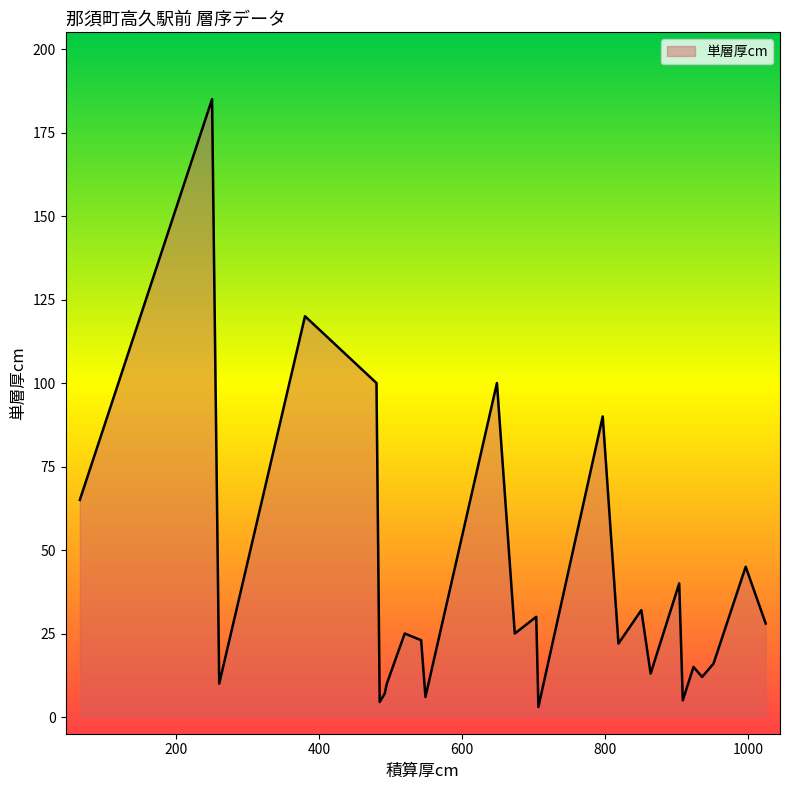

What is the greatest value displayed?

185.0